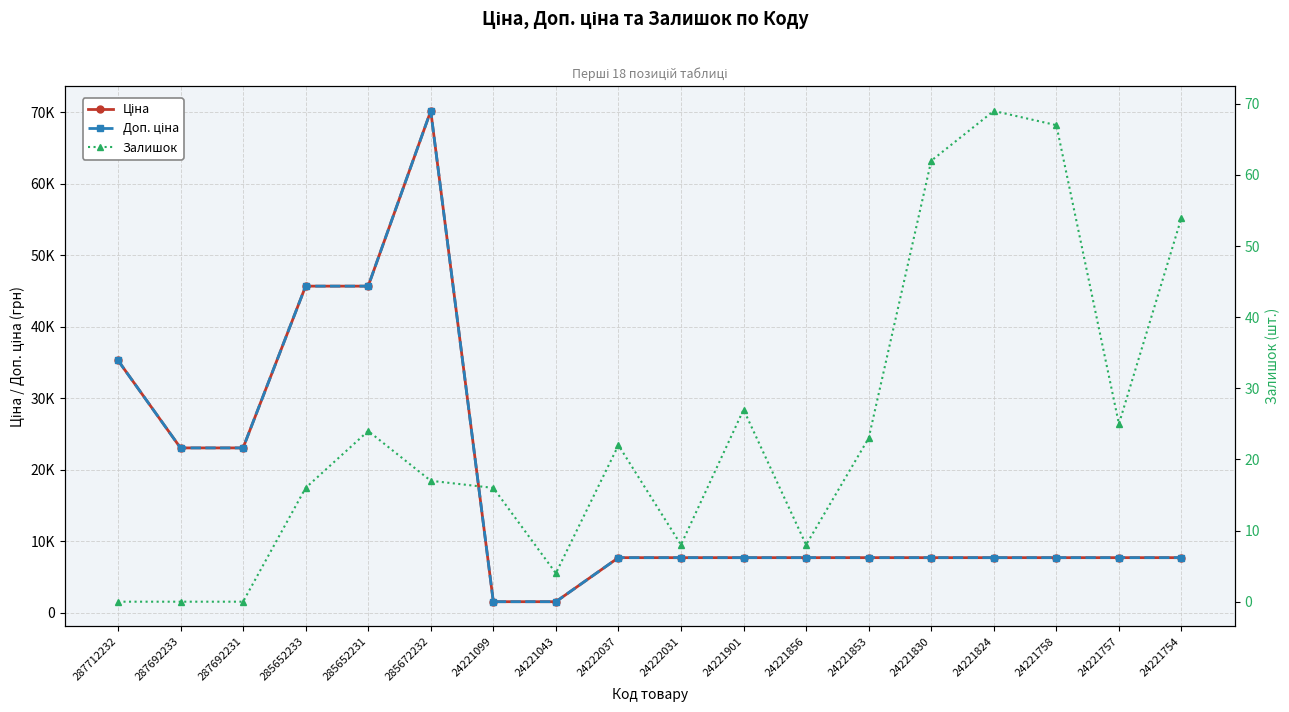

What is the average value of the Ціна series?

17935.3